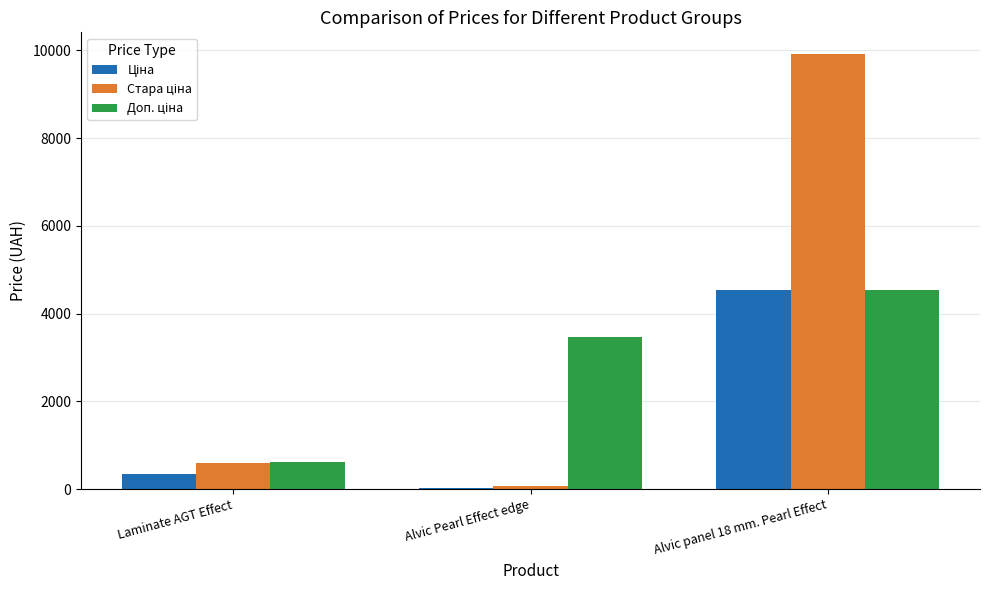

At which category is the sum across all series the highest?

Alvic panel 18 mm. Pearl Effect